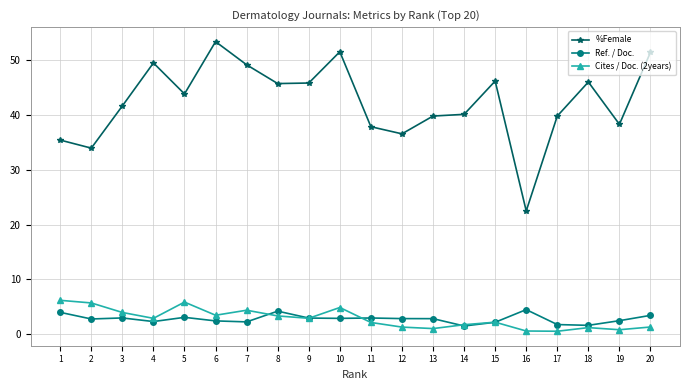

What is the difference between the highest and lowest values at 20?

50.2